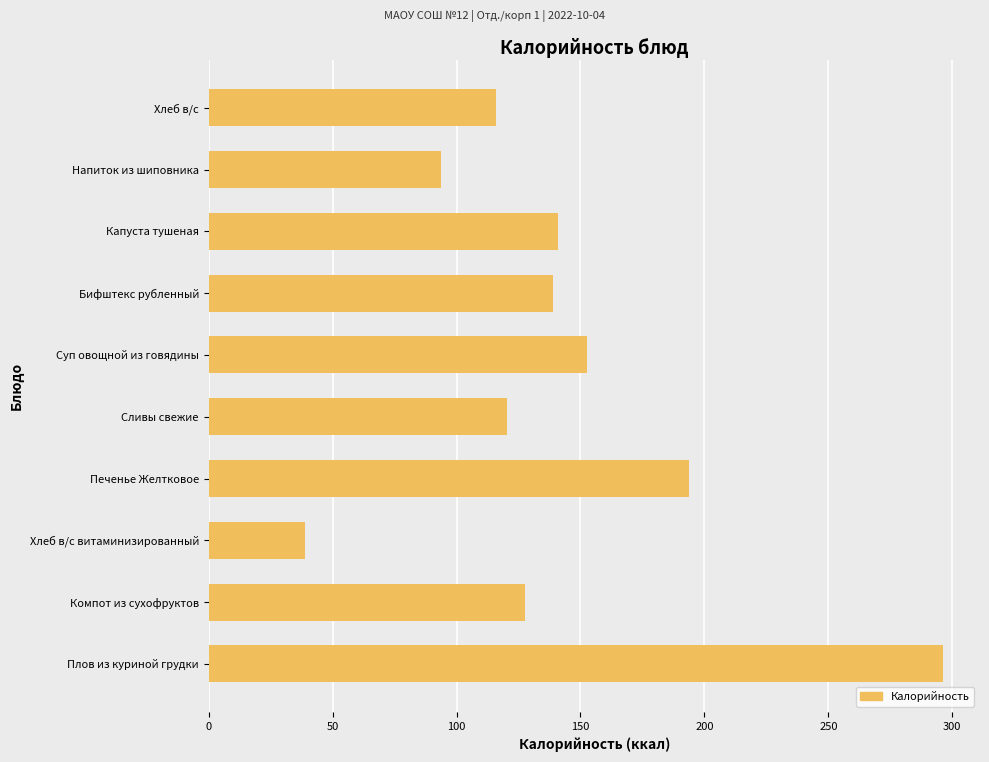

What is the approximate value at Сливы свежие?

120.5